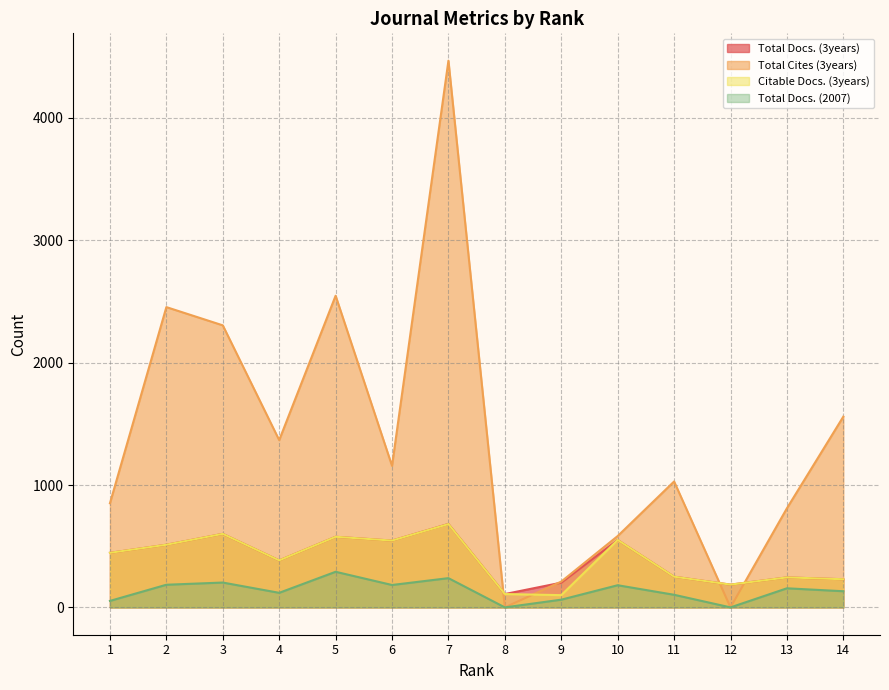

How many values in the Total Docs. (2007) series exceed 156?

6